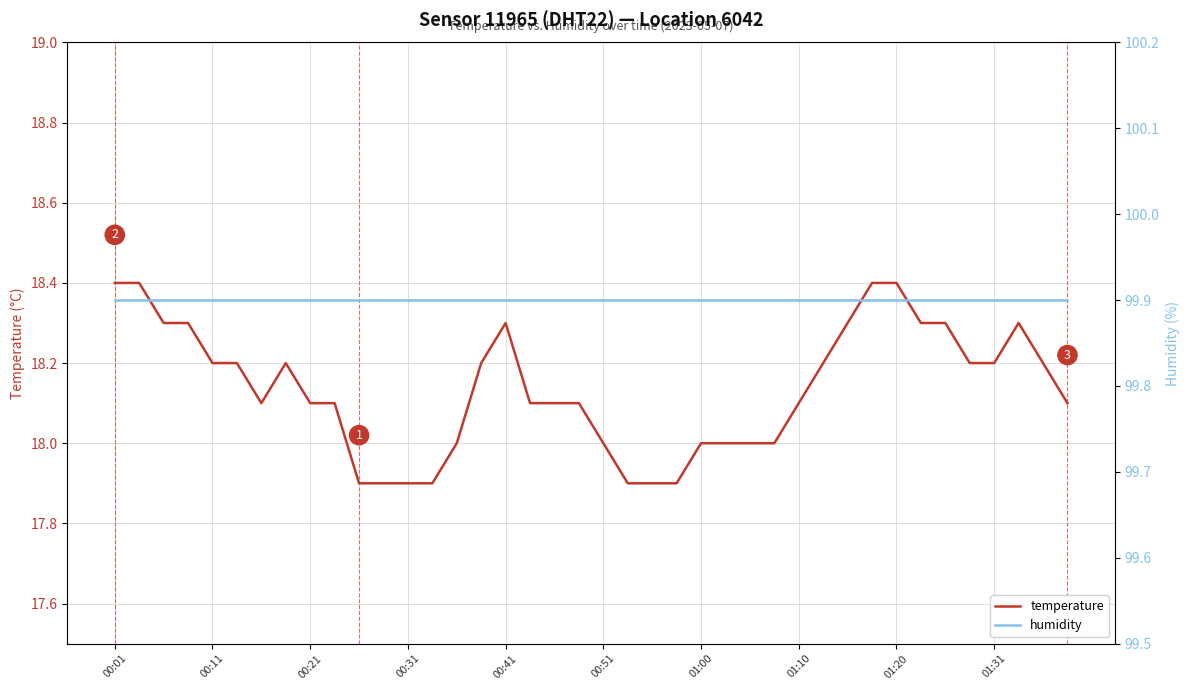

True or false: temperature has more than 1 points higher than both neighbors.

True